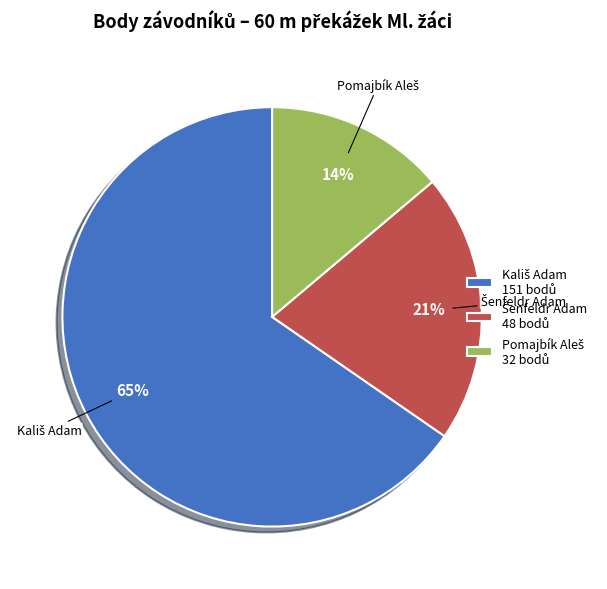

To the nearest percent, what is the average slice percentage?

33%